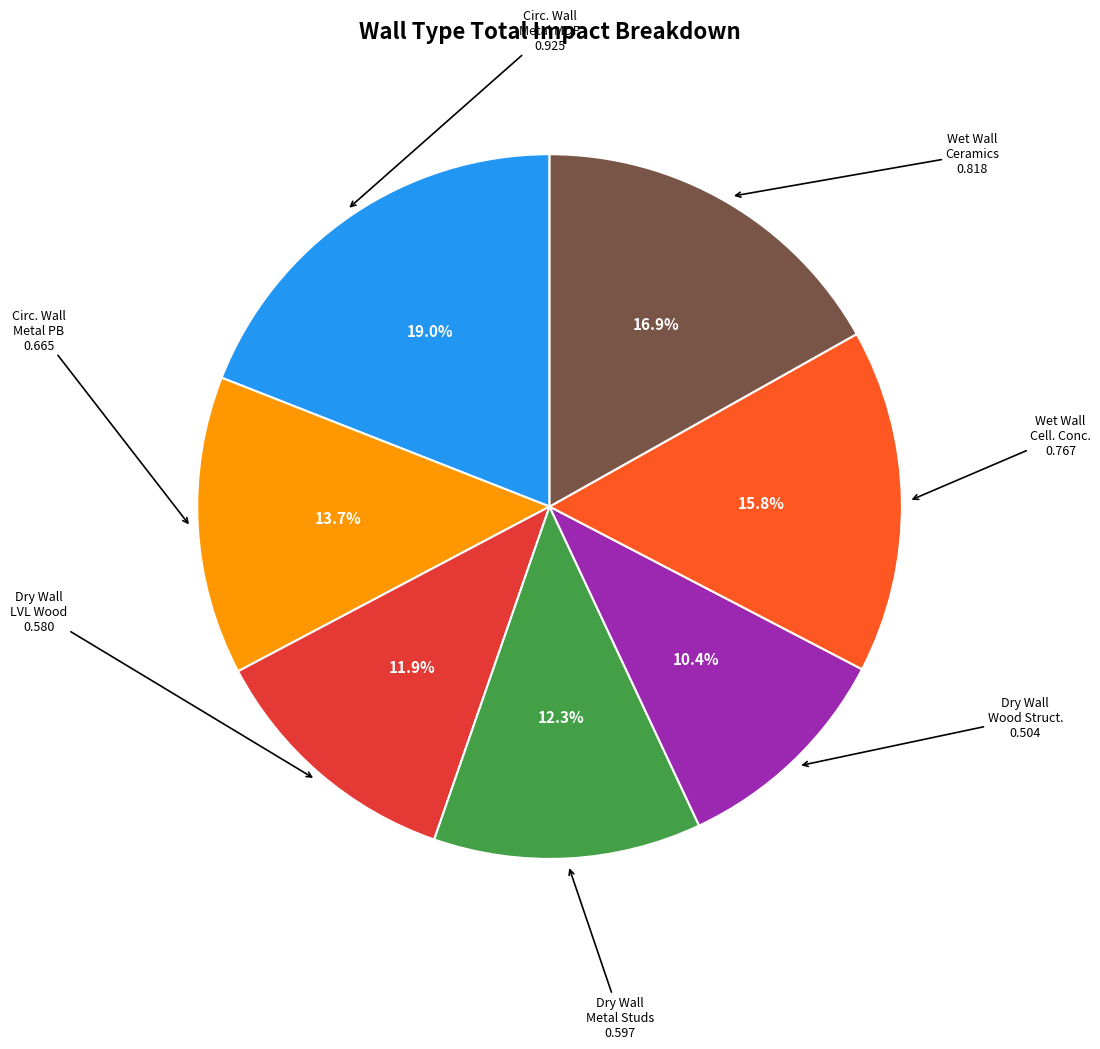

Does any single category account for the majority?

No